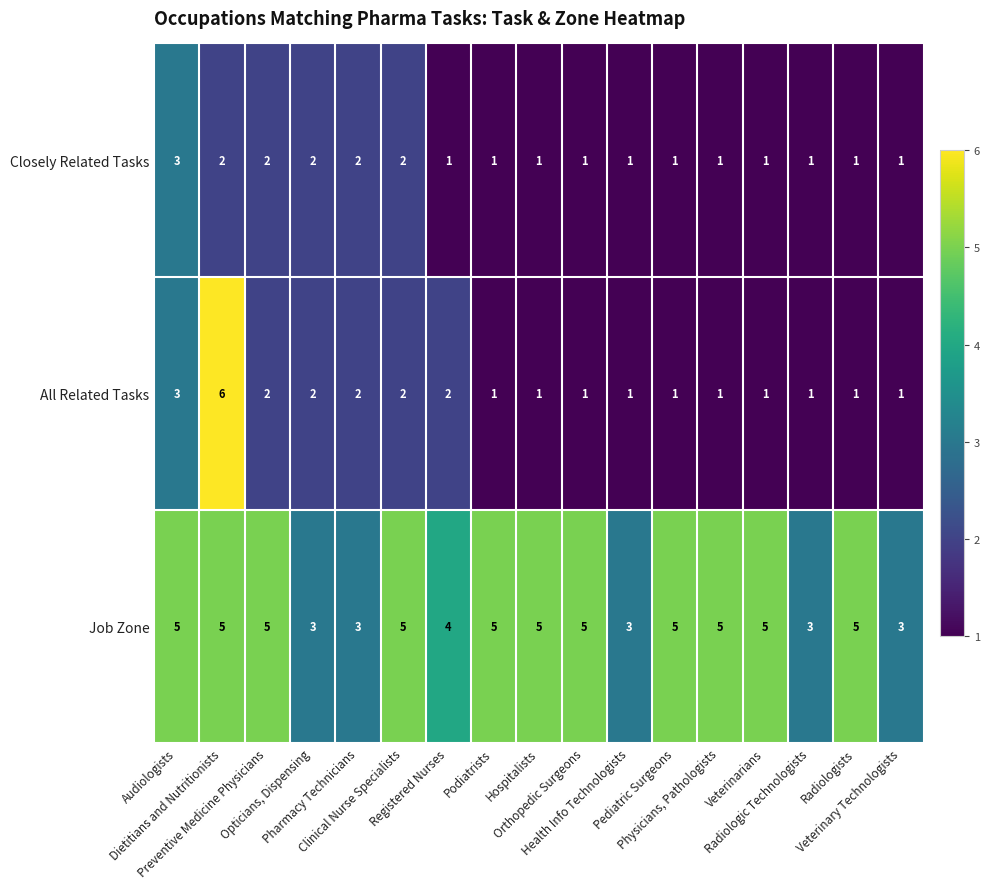

What is the sum of all Closely Related Tasks values?

24